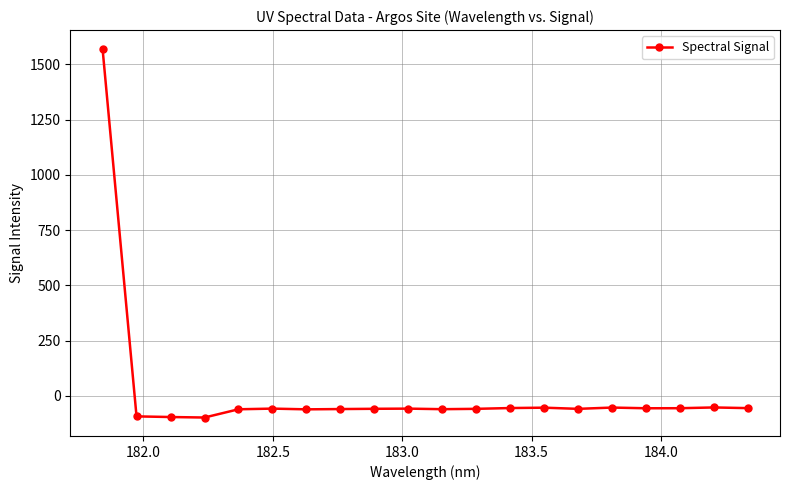

How many lines are shown in the chart?

1